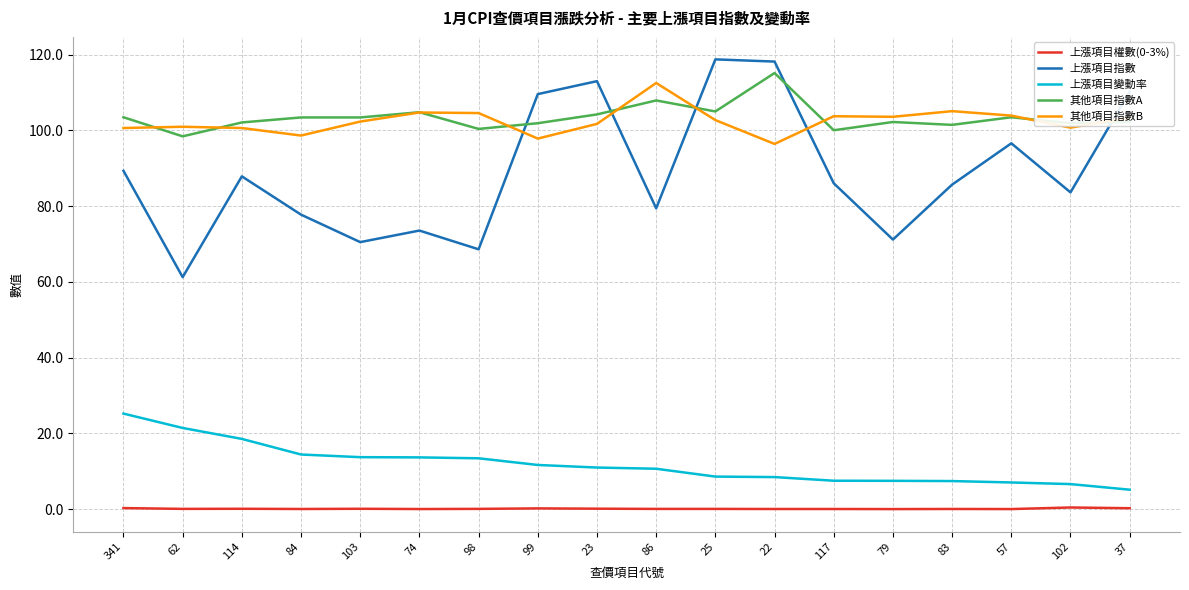

True or false: 上漲項目權數(0-3%) and 其他項目指數A cross at least once.

False